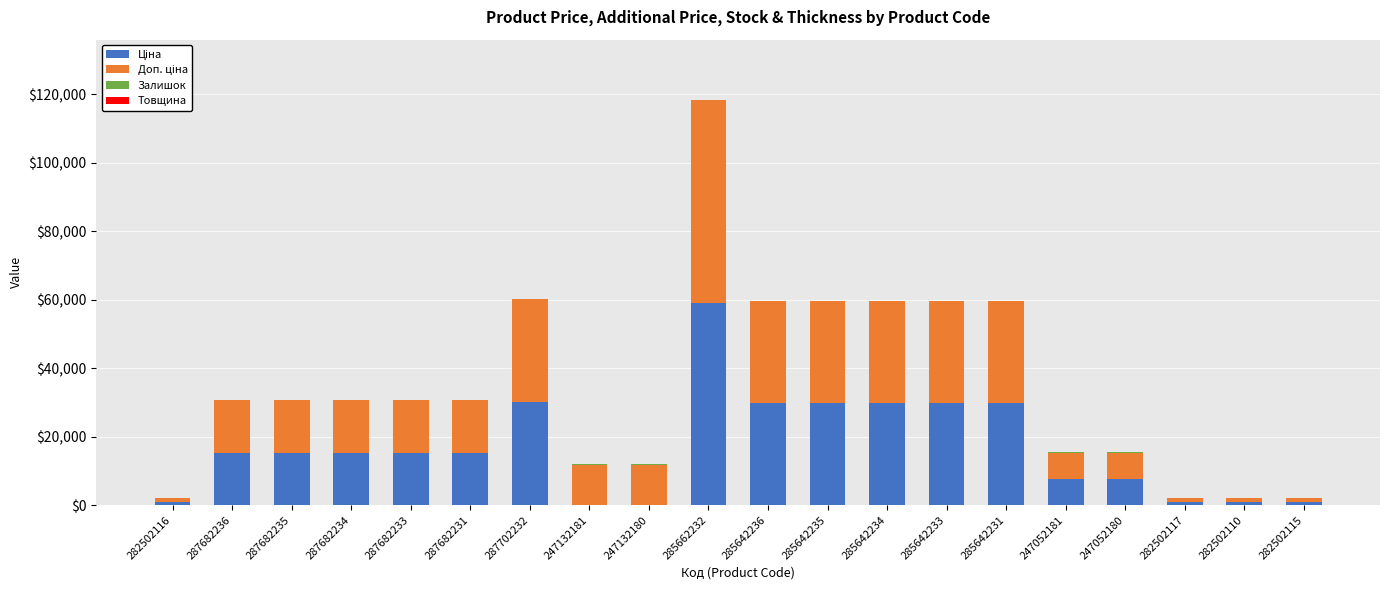

Count the number of data series in this chart.

4